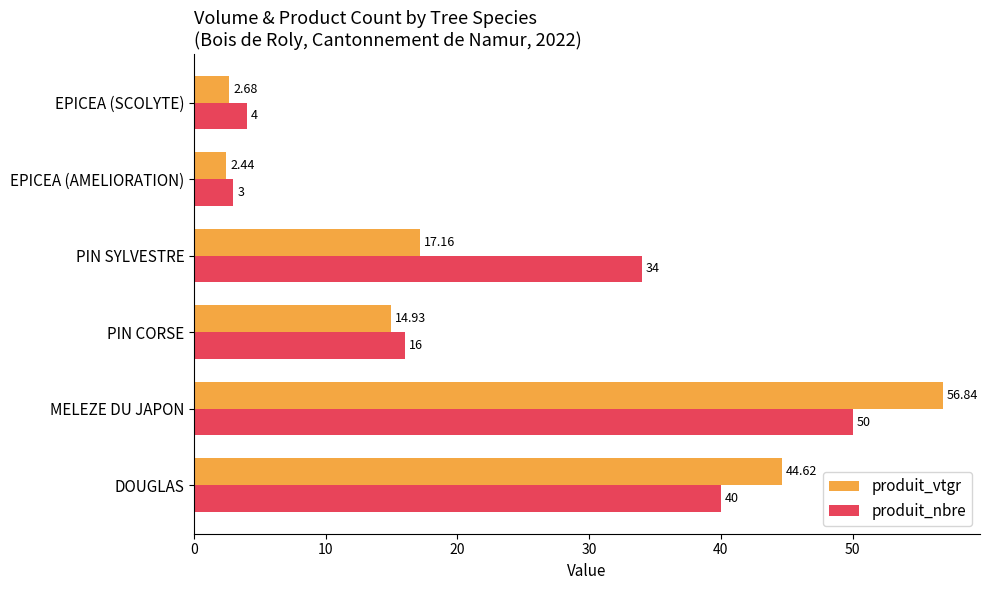

Which series changed the most between PIN CORSE and EPICEA (AMELIORATION)?

produit_nbre